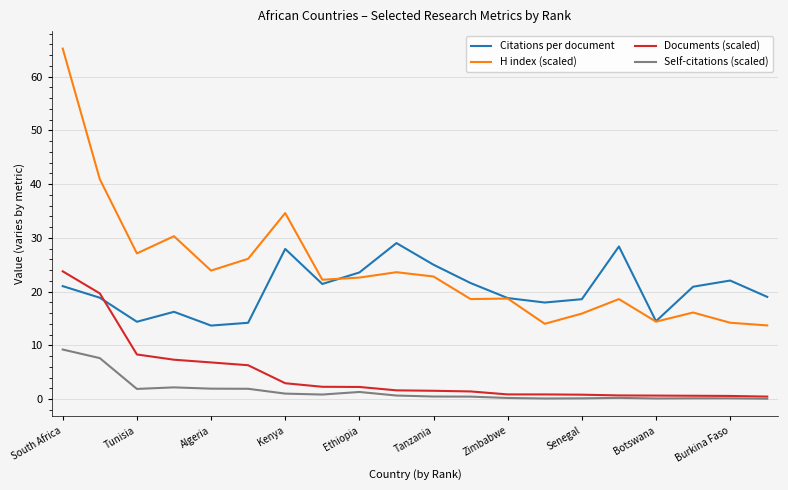

What are all the series names shown in the legend?

Citations per document, H index (scaled), Documents (scaled), Self-citations (scaled)